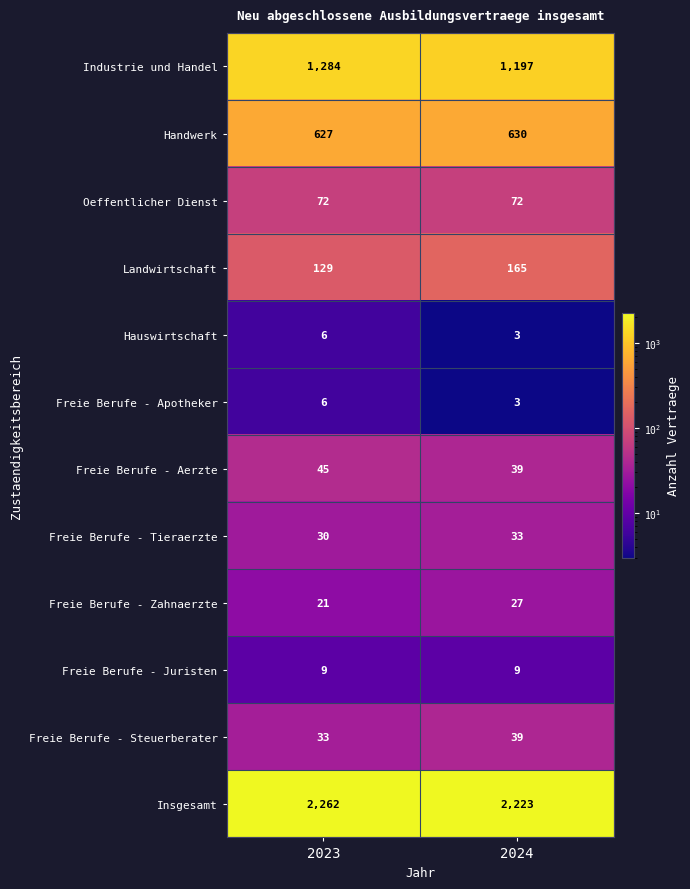

Which series has the widest spread of values?

Industrie und Handel